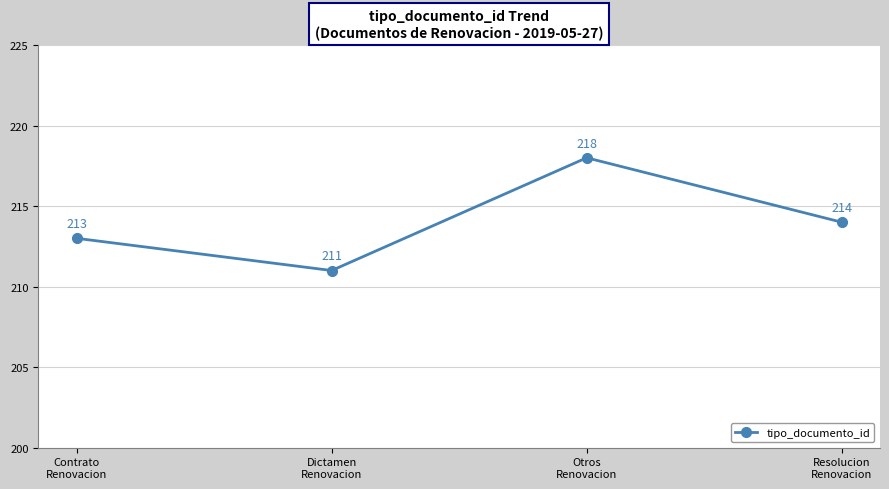

How many points are lower than both their immediate neighbors (excluding endpoints)?

1